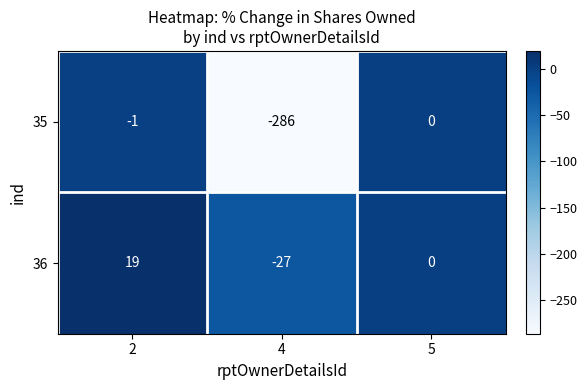

Which series changed the most between 2 and 5?

36